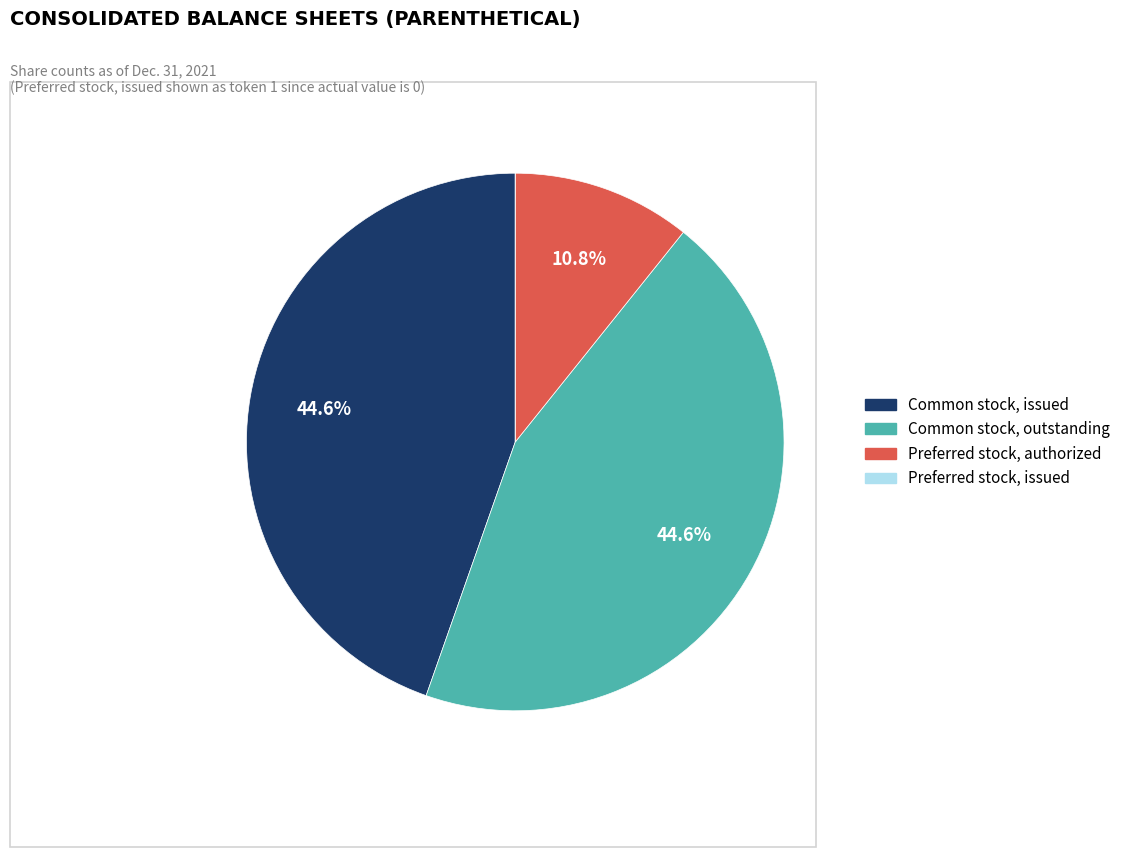

To the nearest percent, what is the difference between the largest and smallest slice percentages?

45%